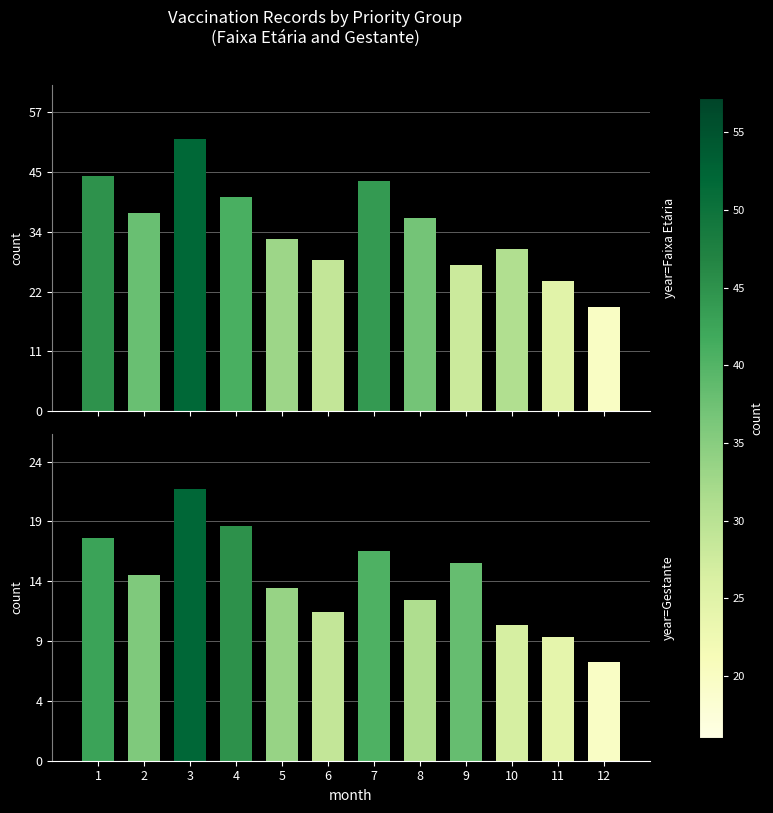

Read the year=Gestante value at 8, to the nearest 10.

10